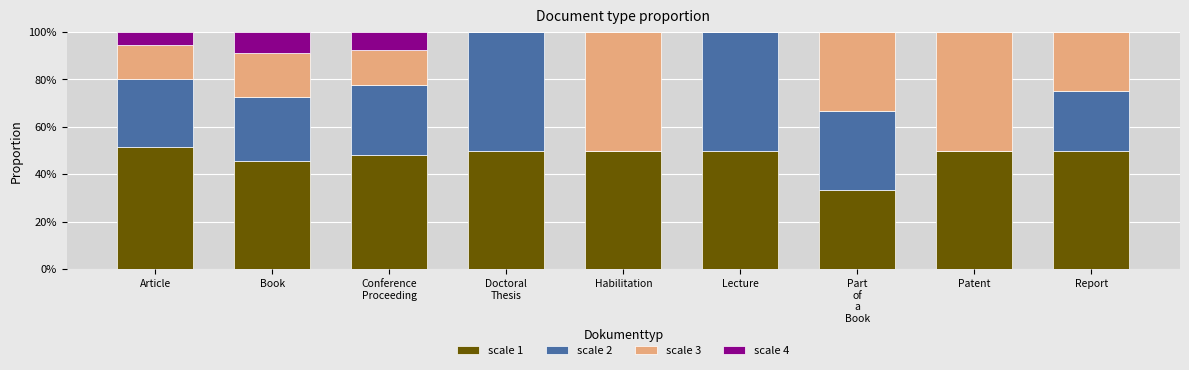

The value of scale 1 at Lecture is 50.0. True or false?

True